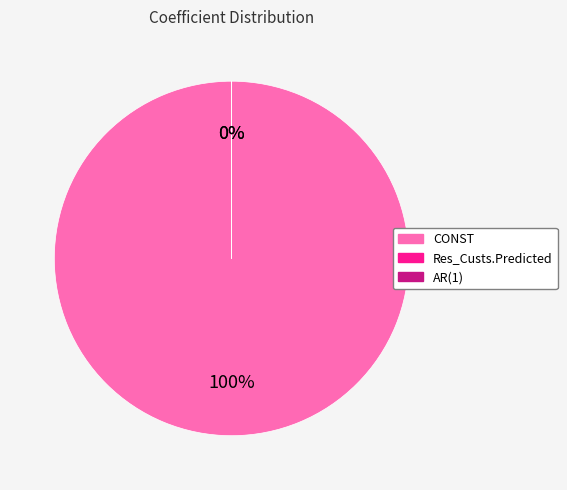

Does any single category account for the majority?

Yes